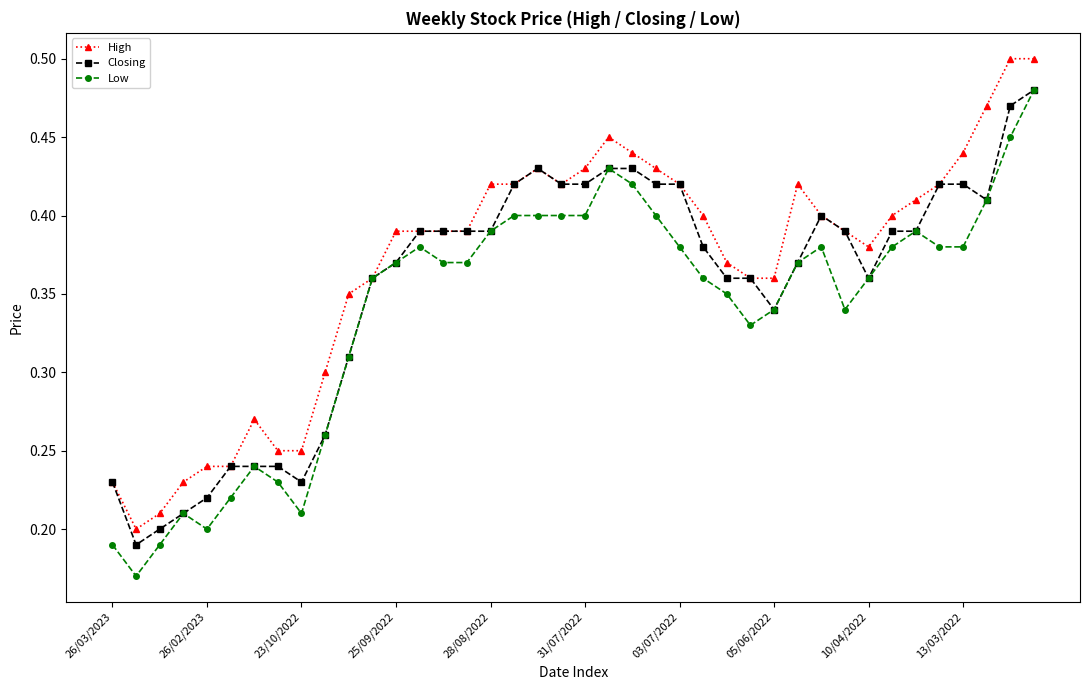

True or false: High has more than 1 interior local peaks.

True